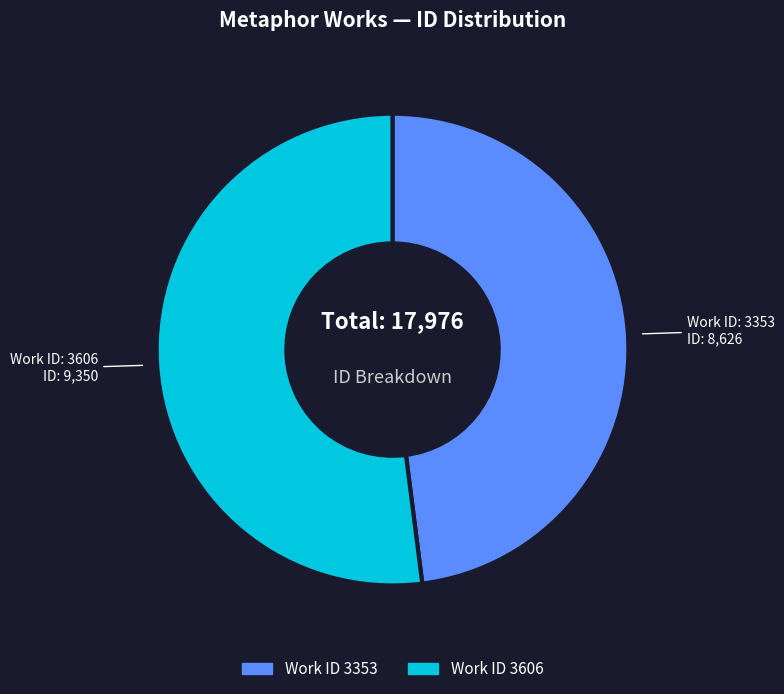

Is there any slice that represents more than half of the pie?

Yes